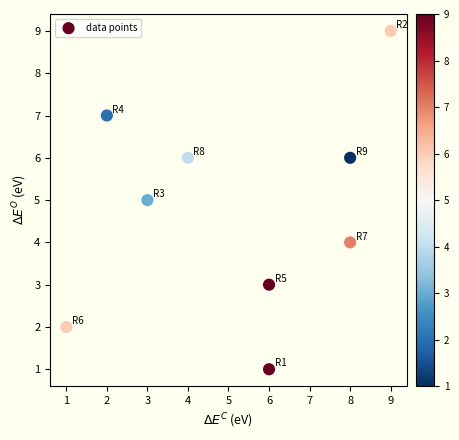

What is the average X value?

5